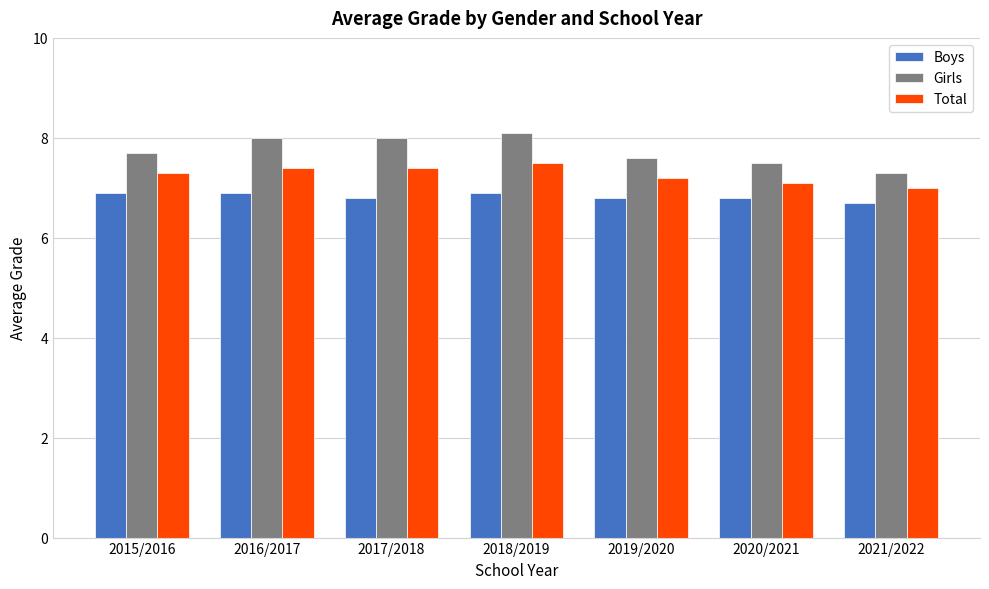

What is the label of the 6th bar from the left?

2020/2021